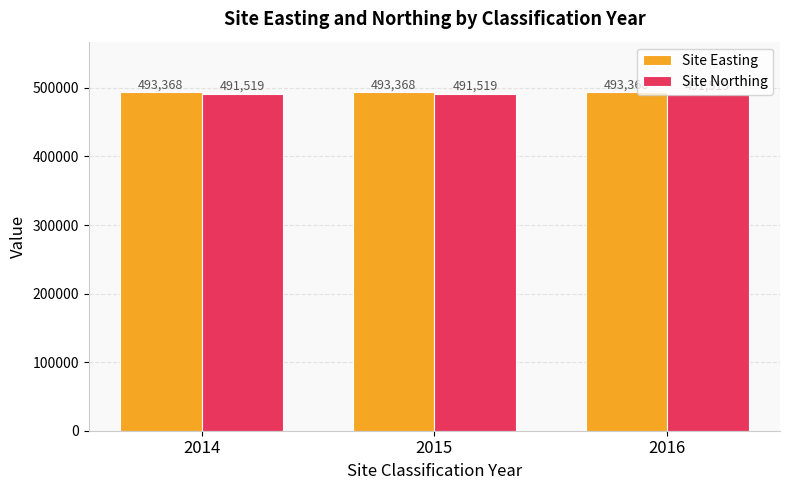

Rank the series by their average value, from lowest to highest.

Site Northing, Site Easting